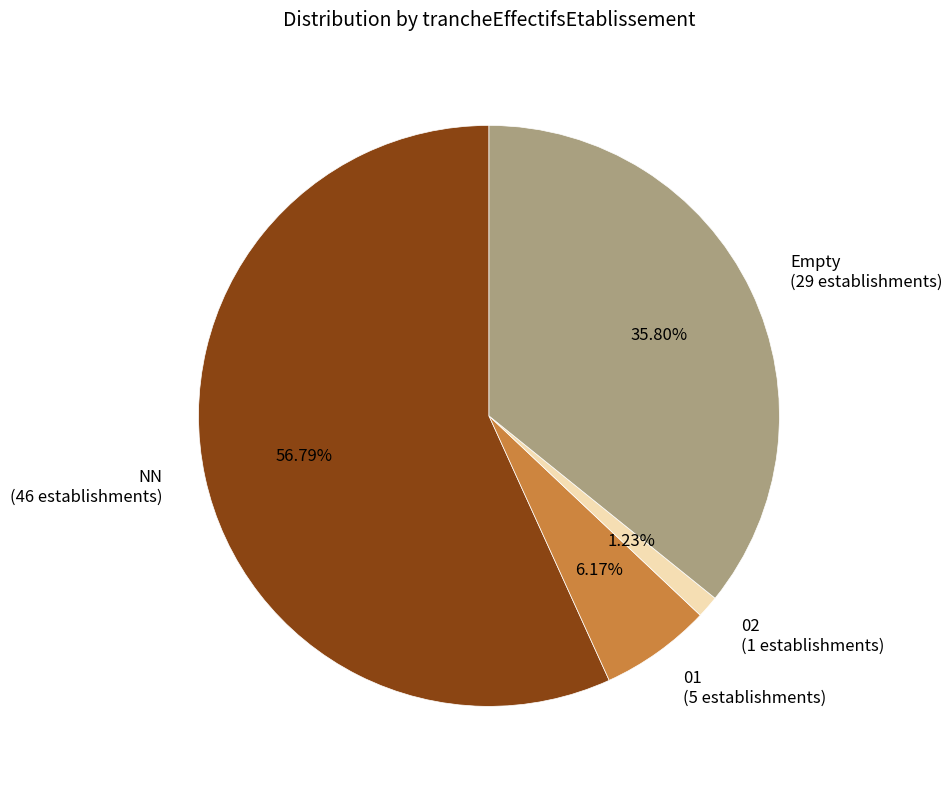

Is NN (46 establishments) the majority of the pie?

Yes